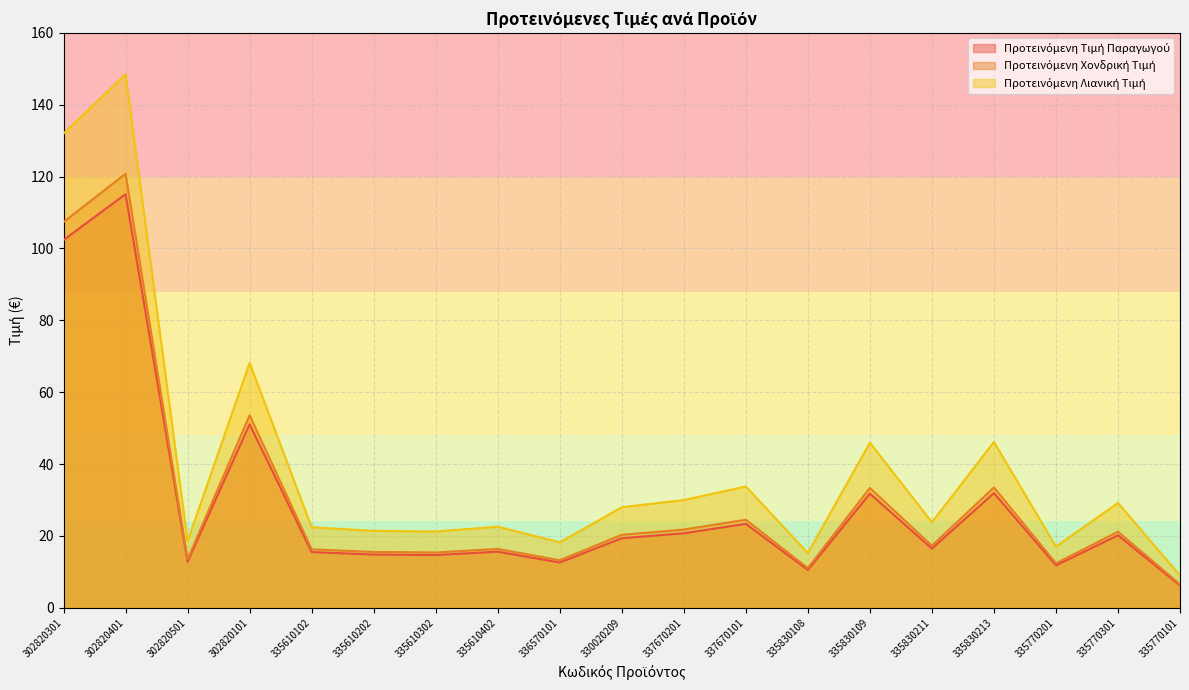

What is the value of the Προτεινόμενη Χονδρική Τιμή point at the 2nd from the left?

120.8